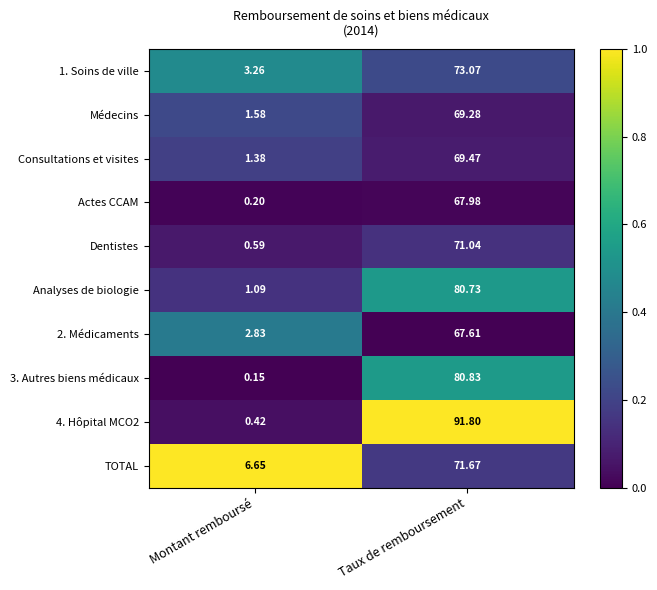

Where does the Consultations et visites series first go above 69?

Taux de remboursement